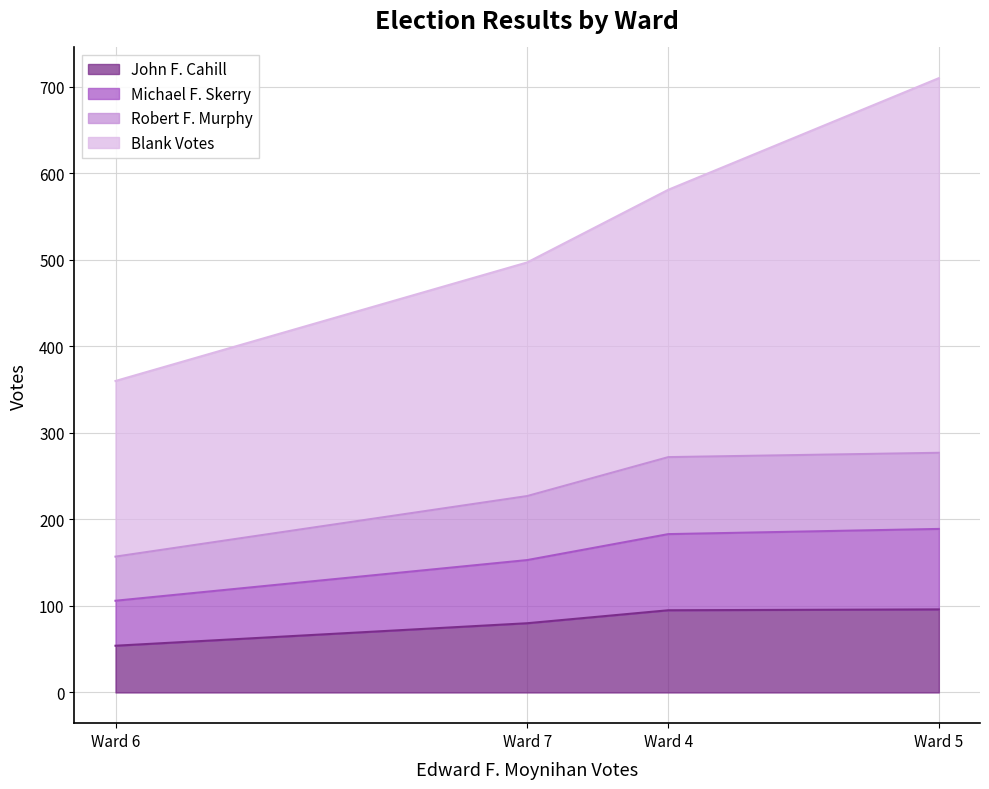

What is the total value across all series at Ward 5?

710